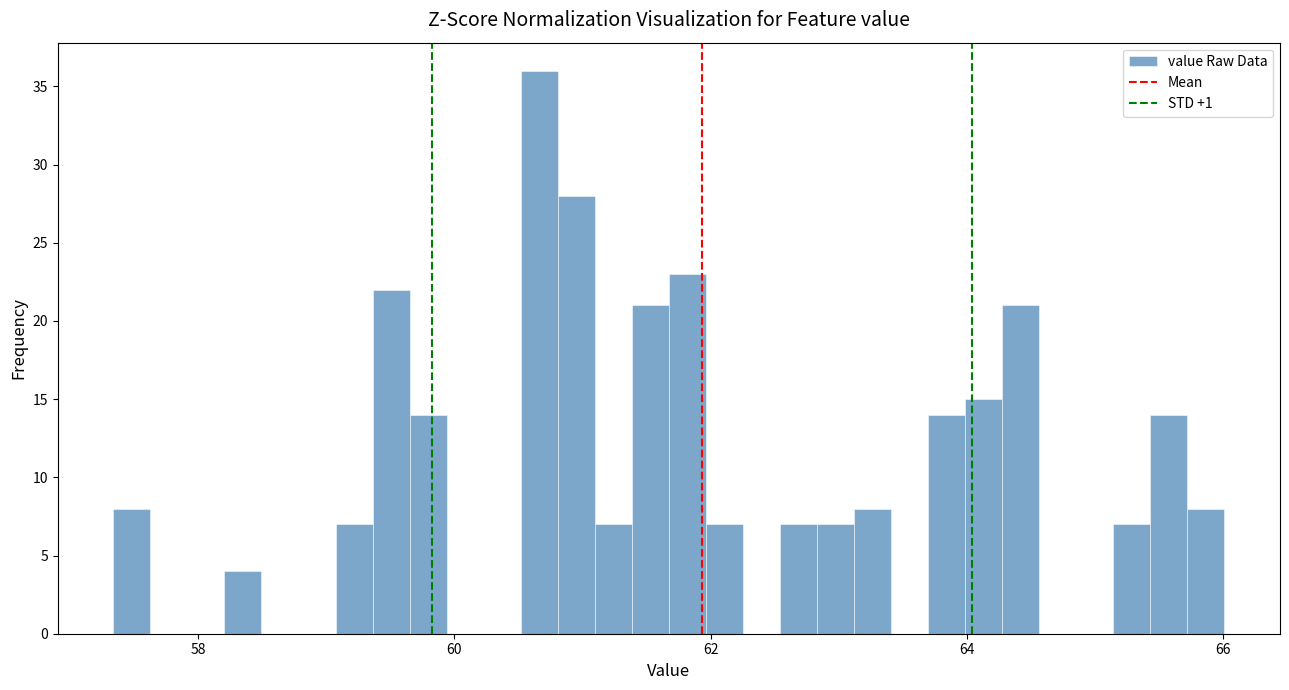

Read against the x-axis, roughly where is the centre of the tallest bar?

60.6